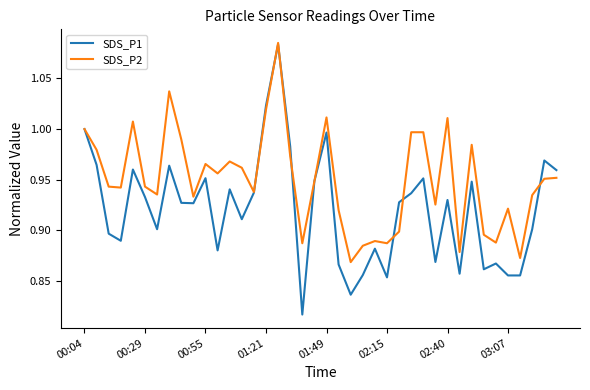

Which series has the widest spread of values?

SDS_P1